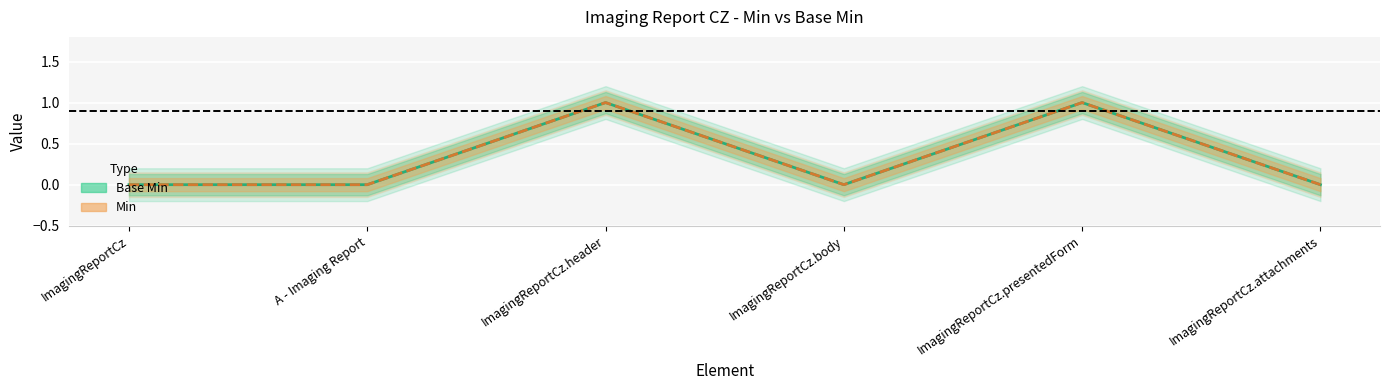

The value of Min at ImagingReportCz.attachments is 1. True or false?

False